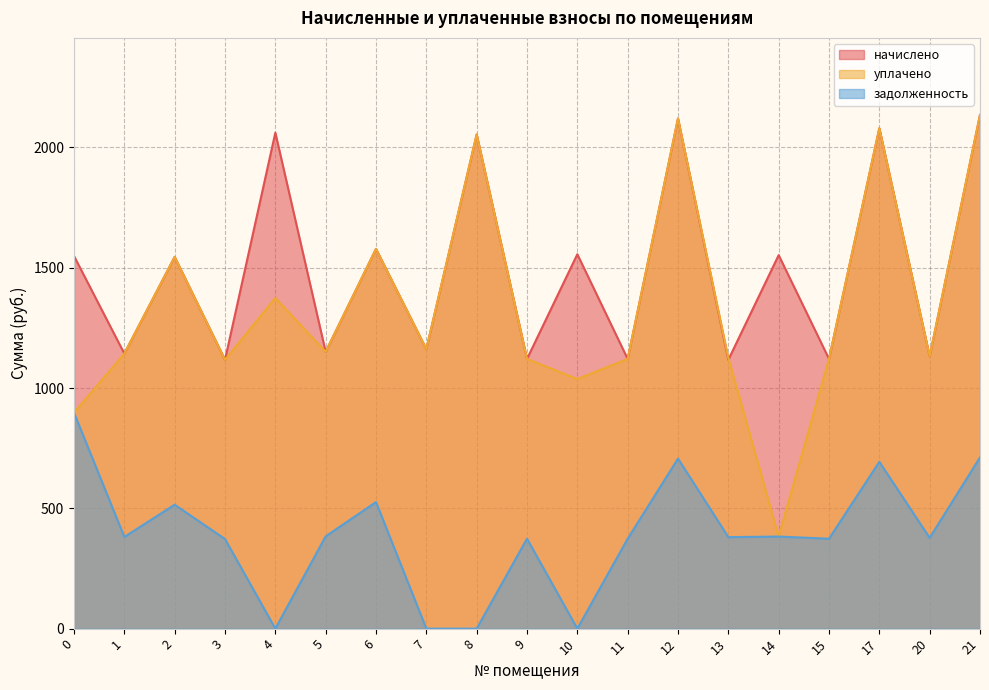

Which series has the largest total across all categories?

начислено